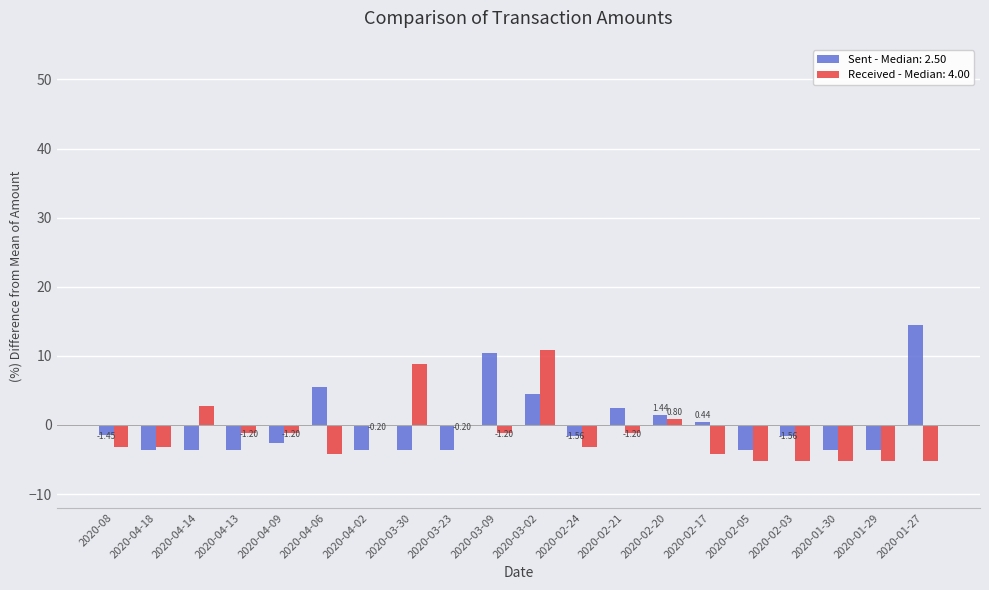

At which category is the sum across all series the highest?

2020-03-02